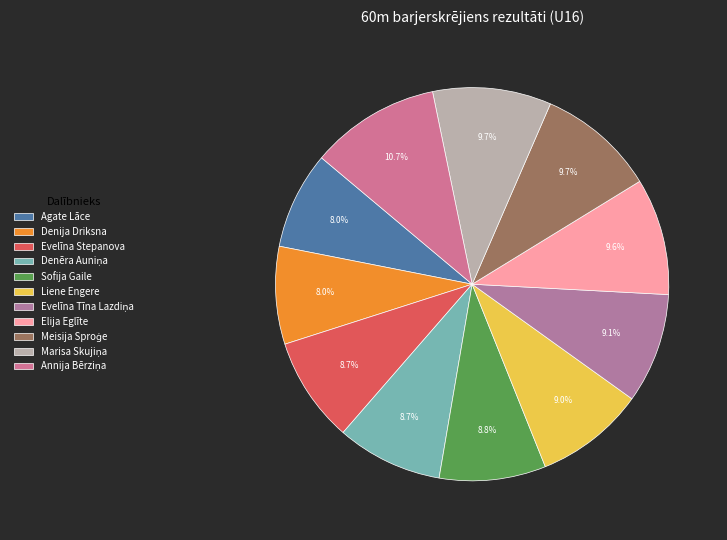

To the nearest percent, what is the average slice percentage?

9%